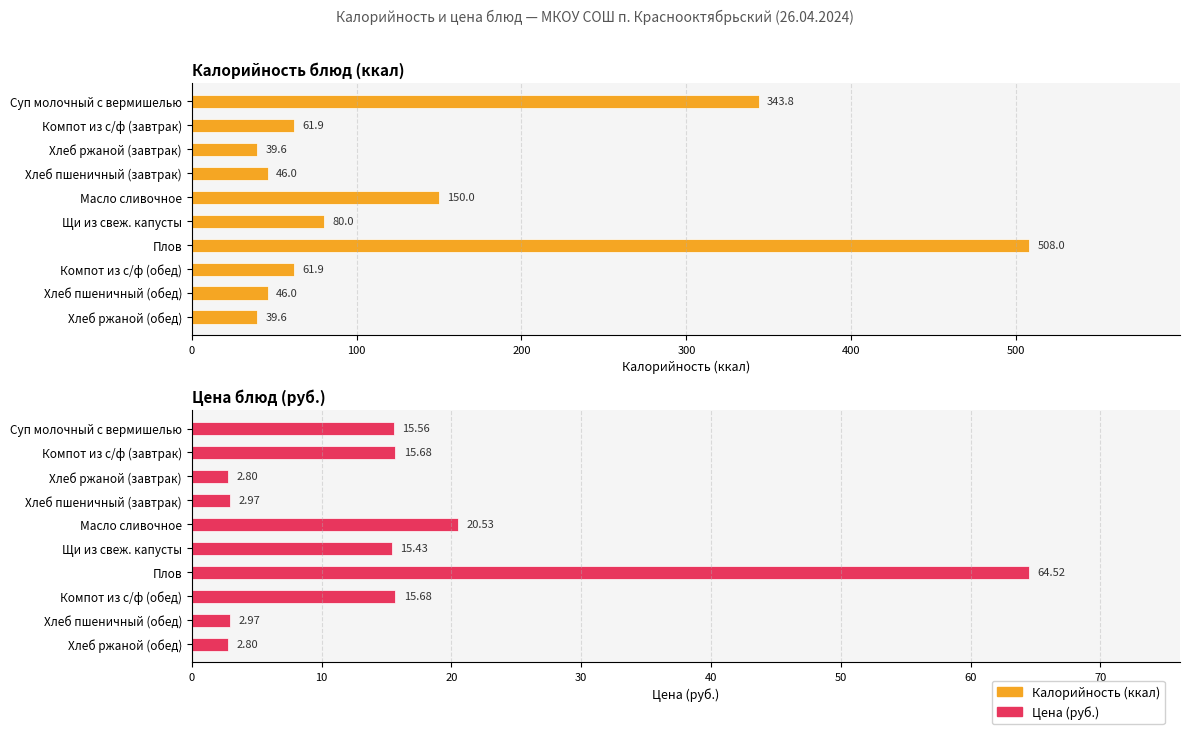

What is the difference between the maximum and second lowest values in the Калорийность series?

468.4